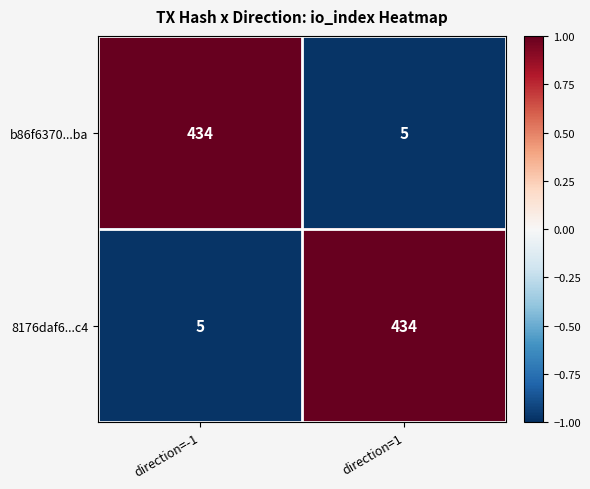

What is the average value of the b86f6370...ba series?

220